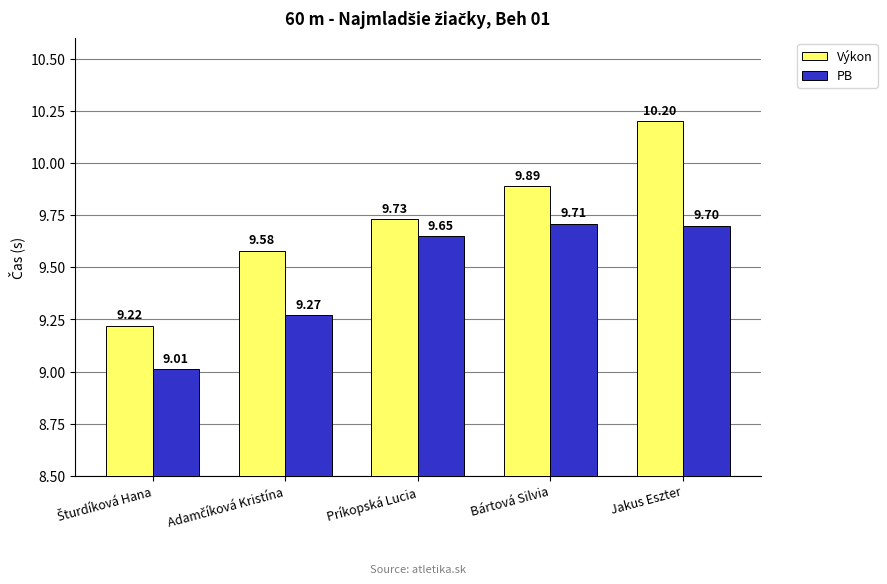

How many series are shown in this chart?

2